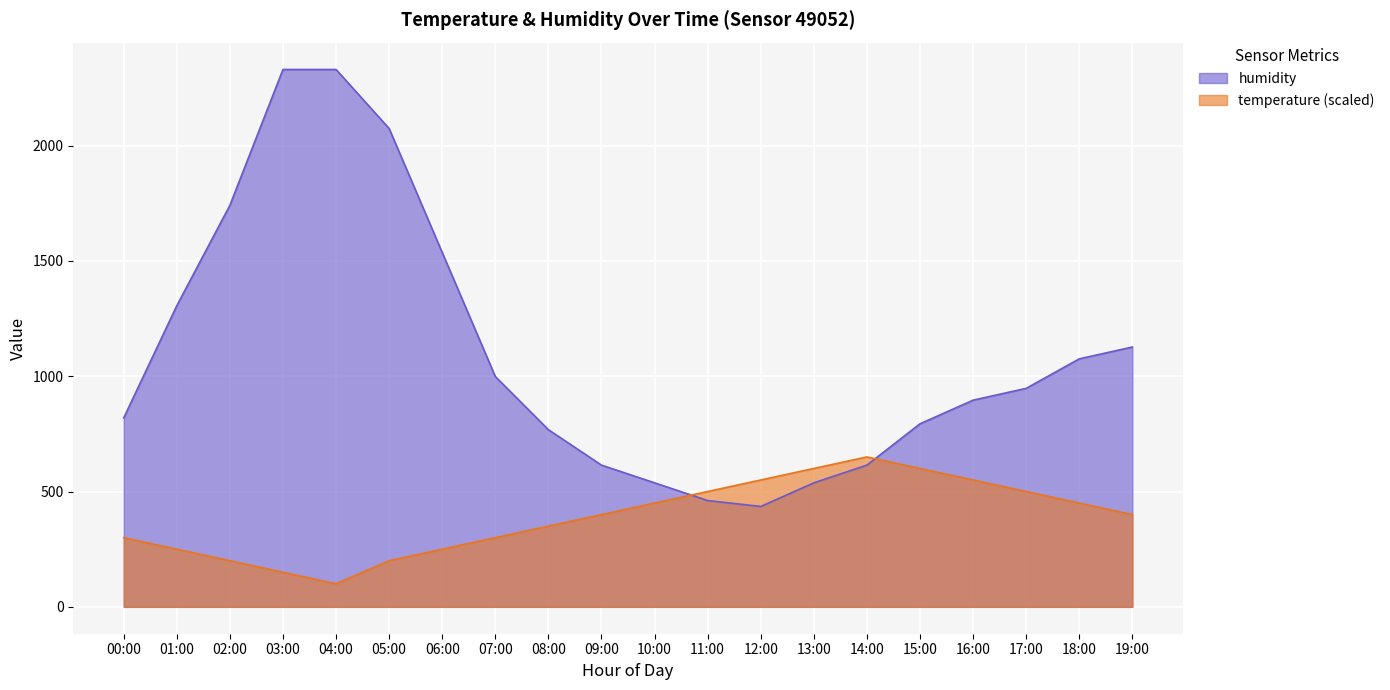

Where is the first local minimum for temperature?

04:00